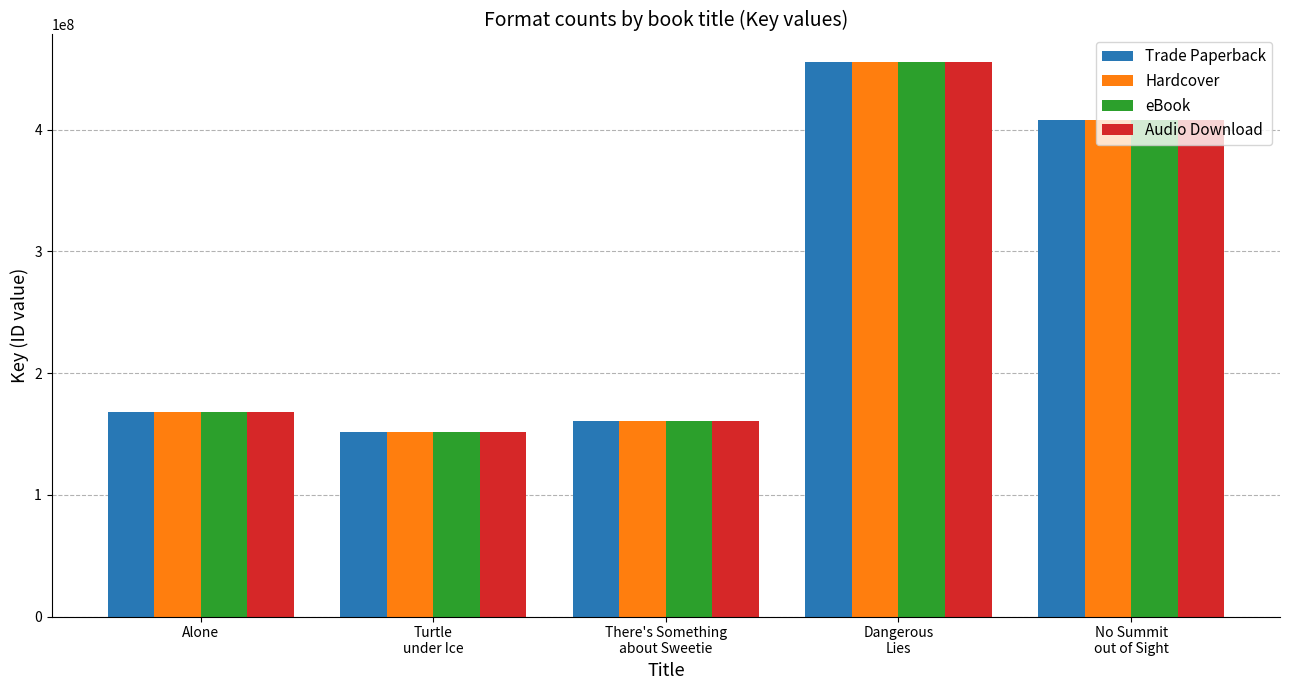

At which category is the sum across all series the highest?

Dangerous
Lies